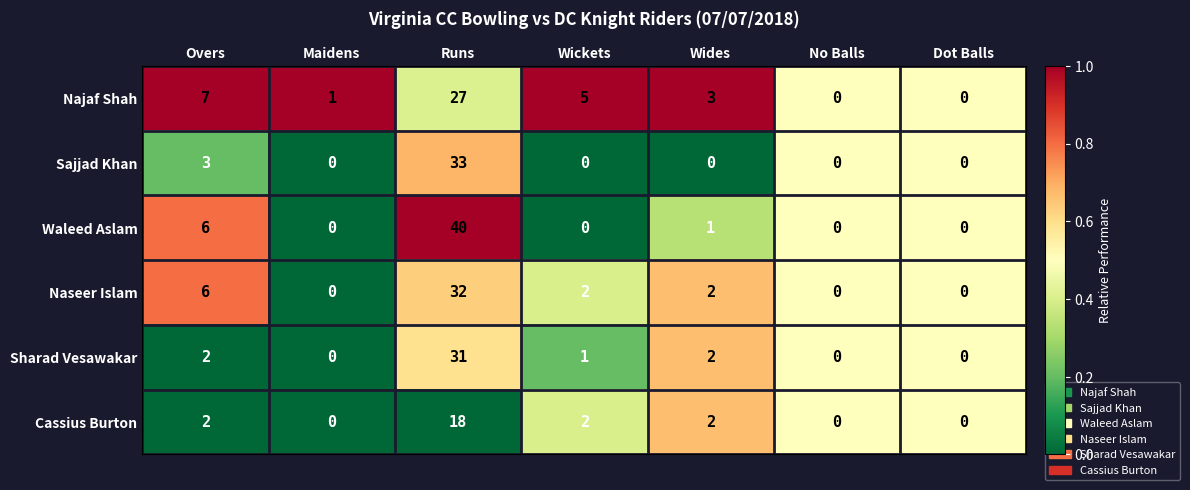

What is the average value of the Najaf Shah series?

6